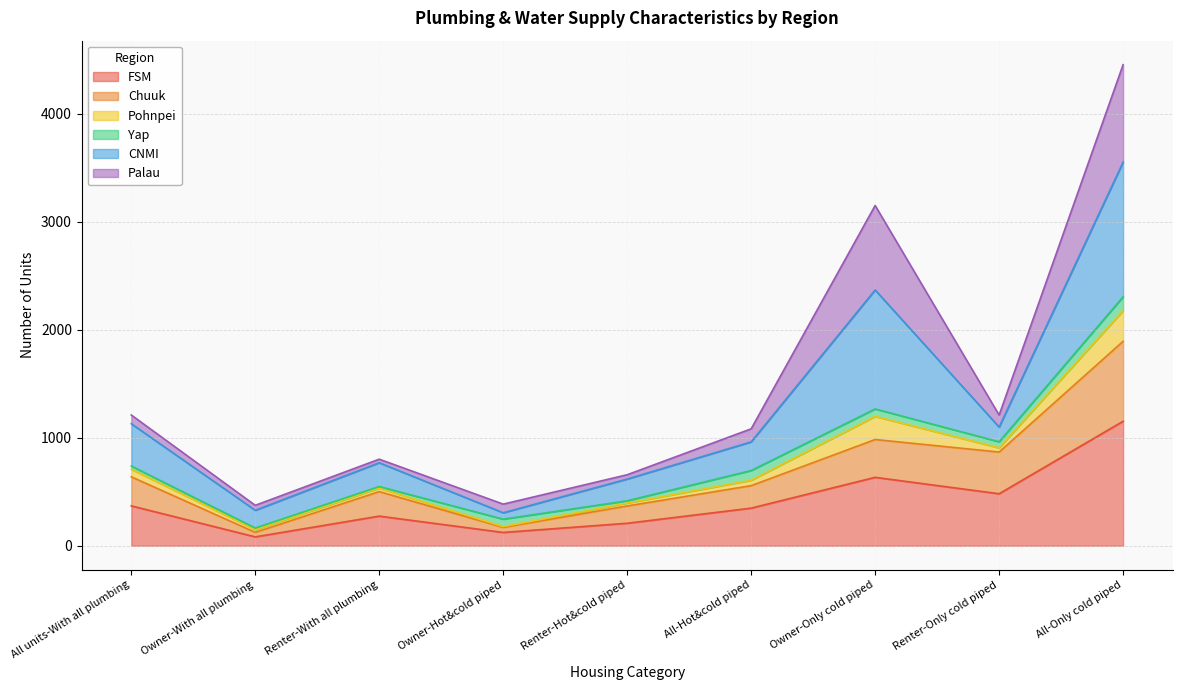

True or false: FSM and Pohnpei cross at least once.

False